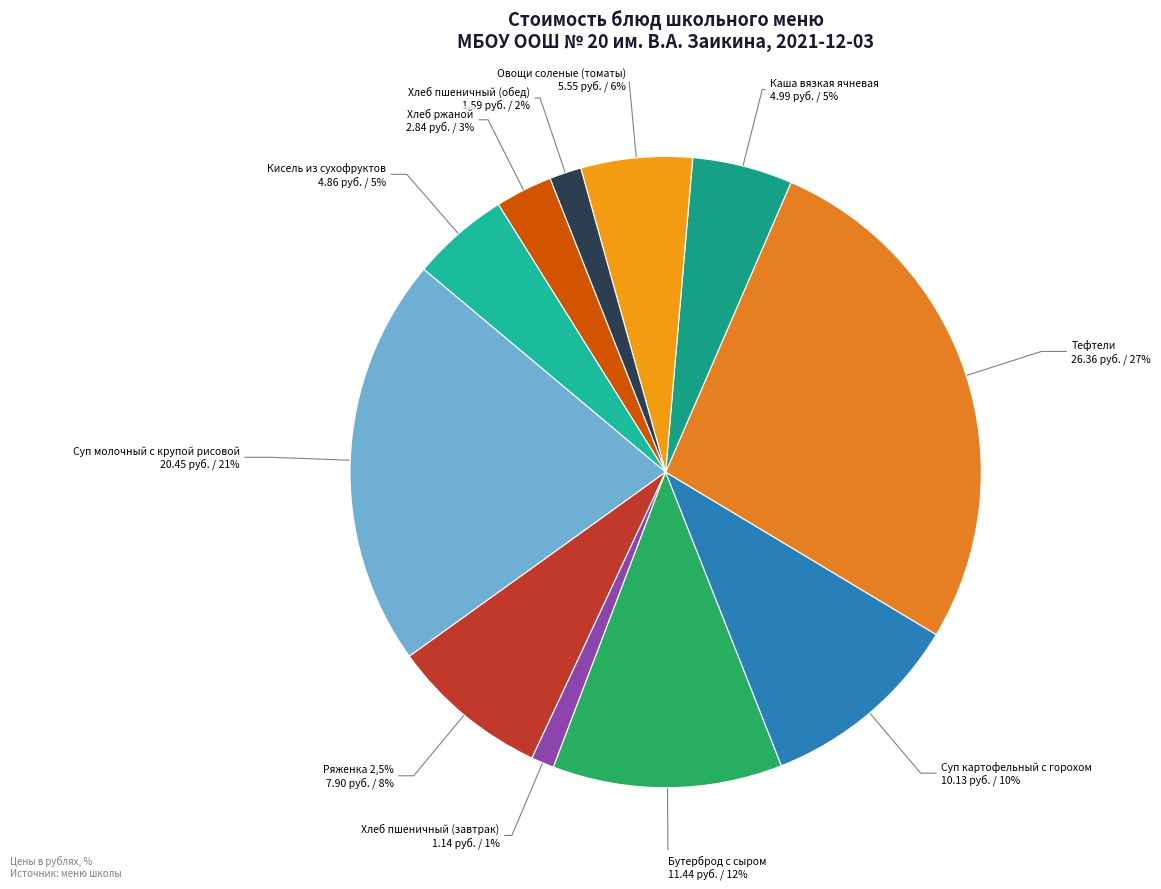

To the nearest percent, what is the combined percentage of Хлеб пшеничный (обед) and Тефтели?

29%